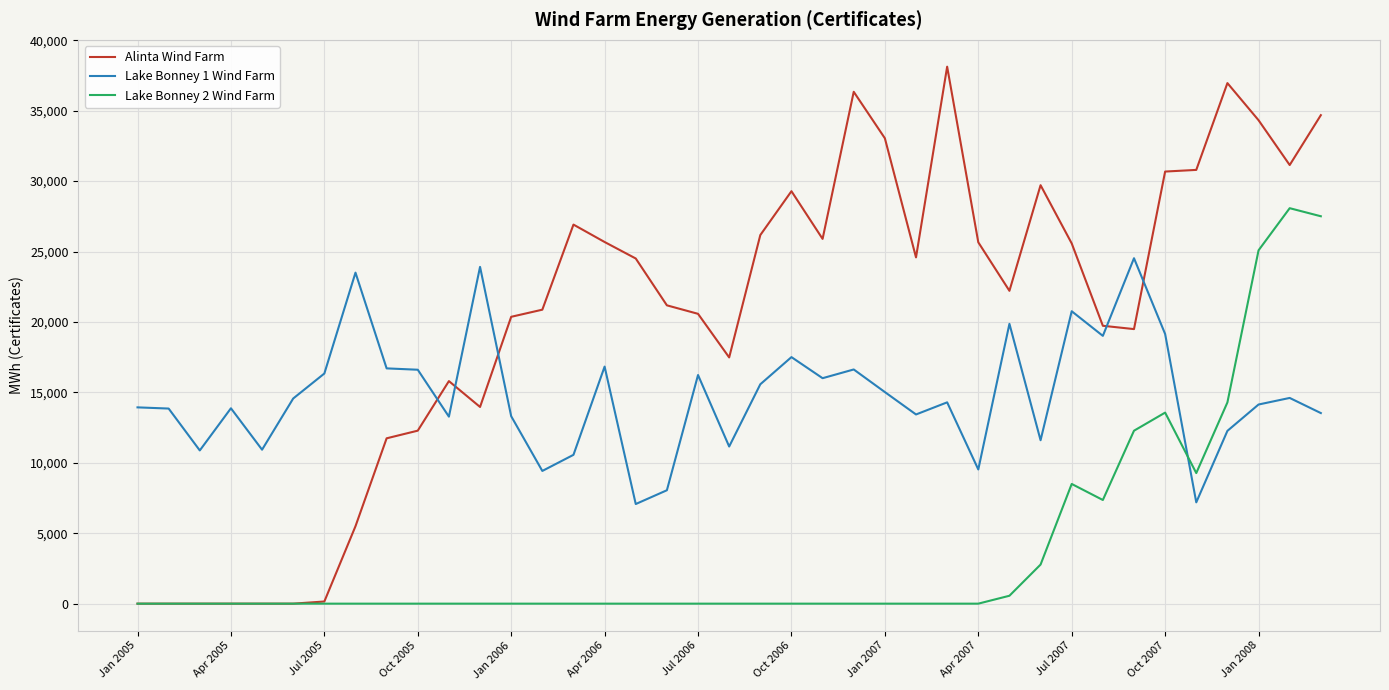

What is the difference between the maximum and minimum values in the Lake Bonney 2 Wind Farm series?

28076.0